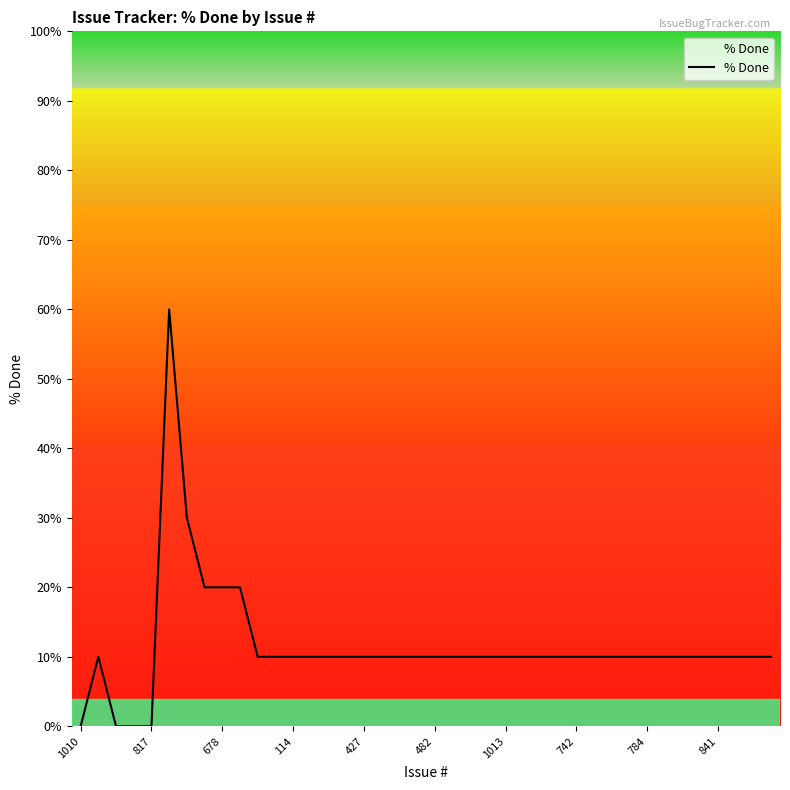

What is the difference between the maximum and minimum values?

60